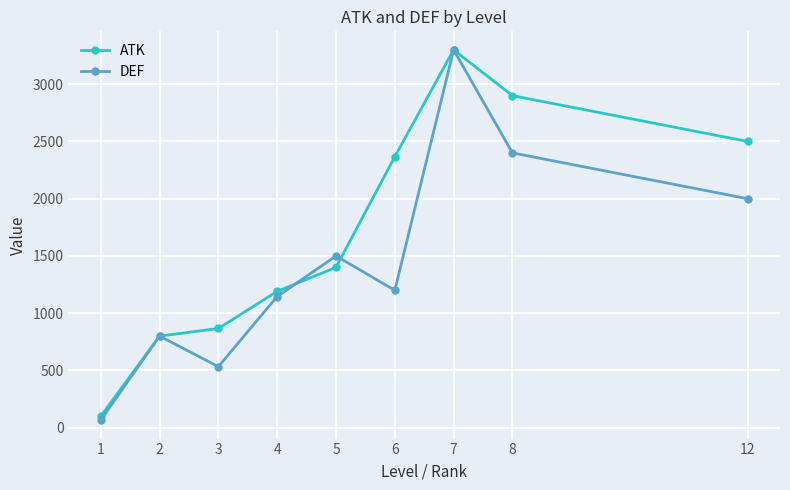

What is the value of the DEF point at the 5th from the left?

1500.0